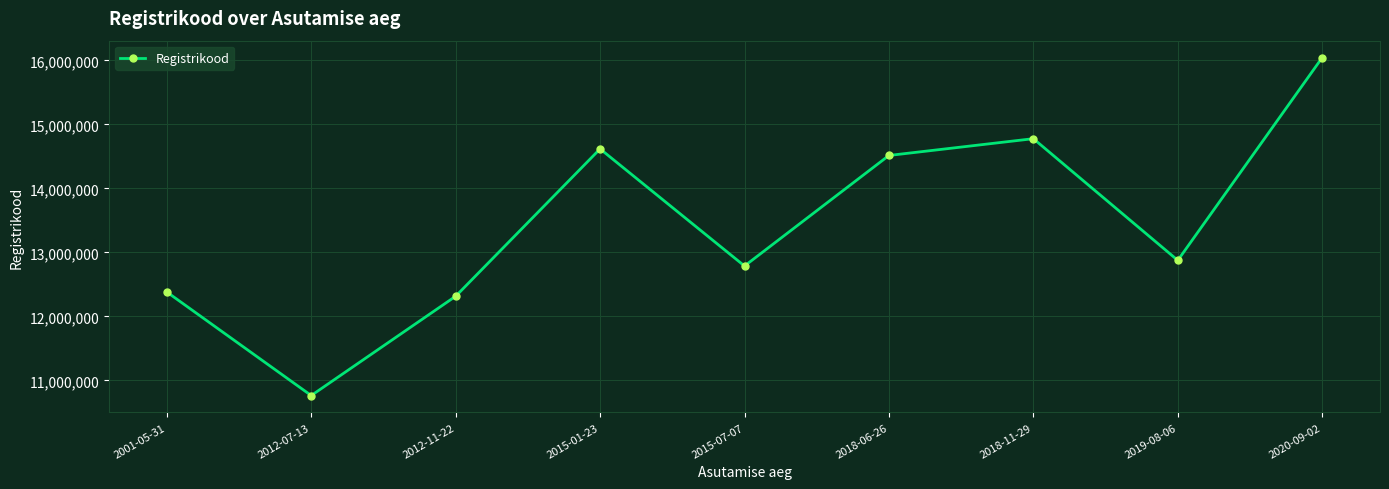

What is the difference between the maximum and second lowest values?

3727694